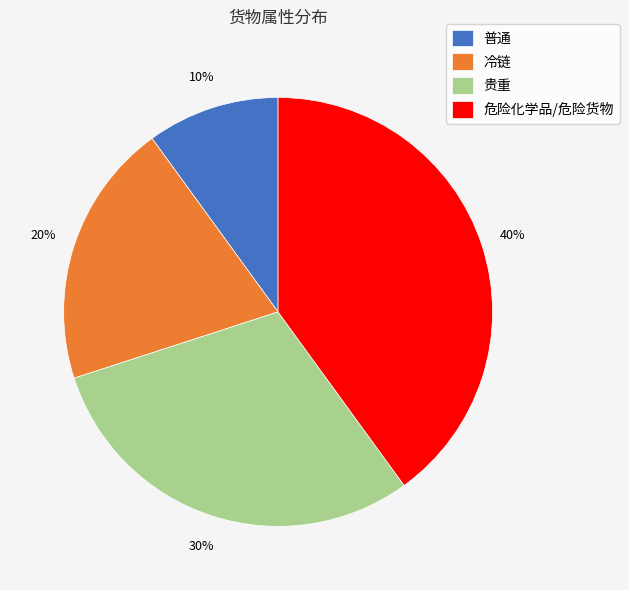

Is 危险化学品/危险货物 the majority of the pie?

No